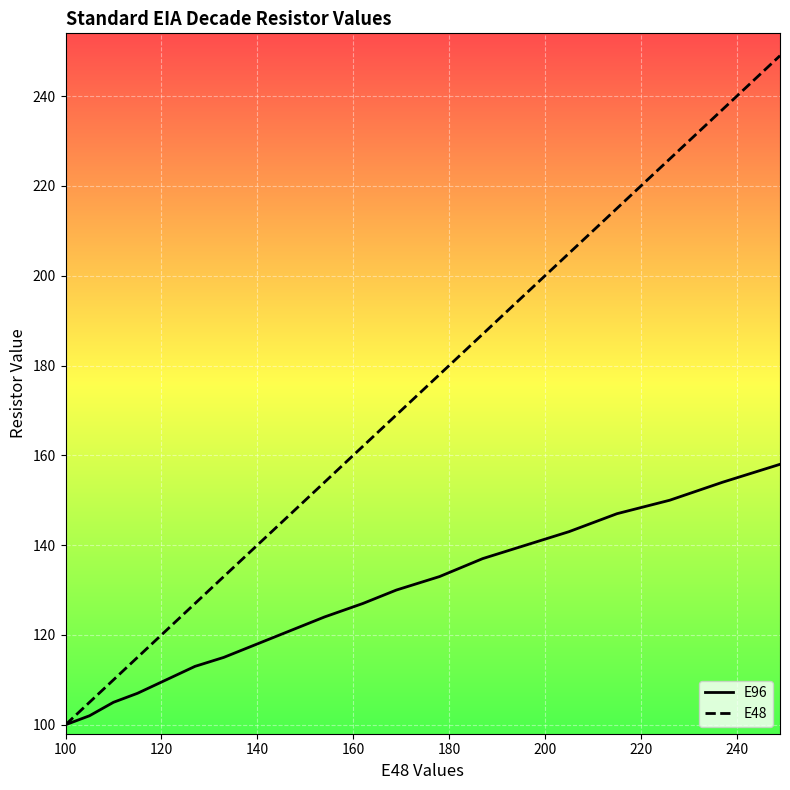

What is the difference between the maximum and minimum values in the E96 series?

58